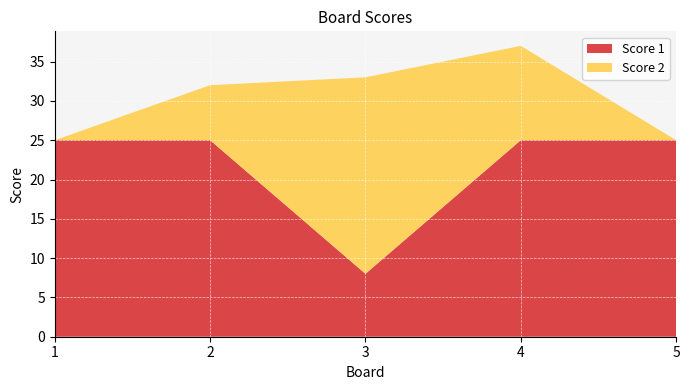

Reading left to right, extract all data points from this chart.

Score 1: 1=25	2=25	3=8	4=25	5=25
Score 2: 1=0	2=7	3=25	4=12	5=0